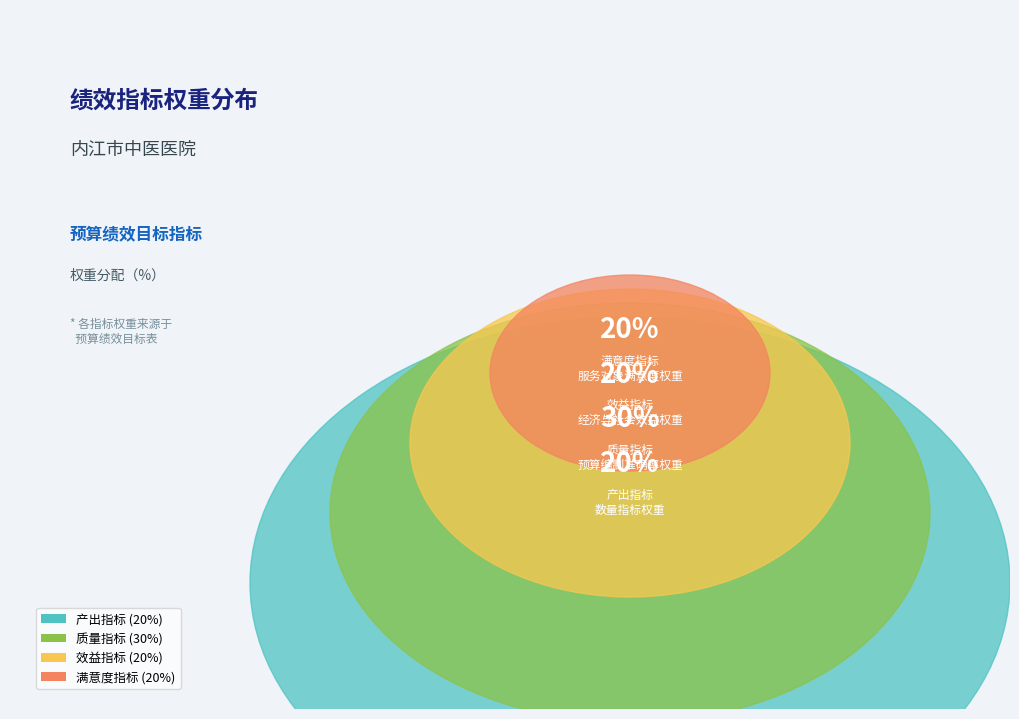

How many segments does this pie chart have?

4